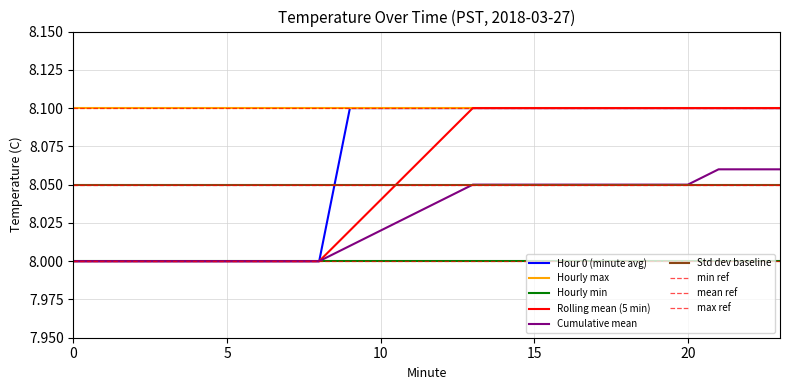

True or false: Hour 0 (minute avg) has more than 1 interior local peaks.

False